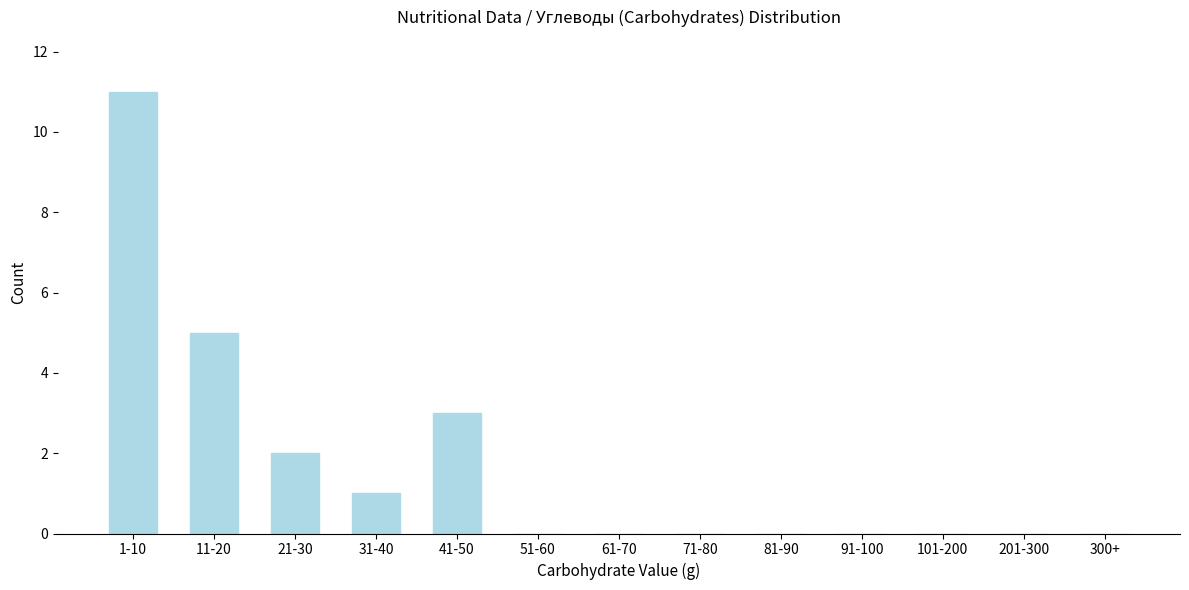

Reading left to right, extract all data points from this chart.

1-10=11	11-20=5	21-30=2	31-40=1	41-50=3	51-60=0	61-70=0	71-80=0	81-90=0	91-100=0	101-200=0	201-300=0	300+=0